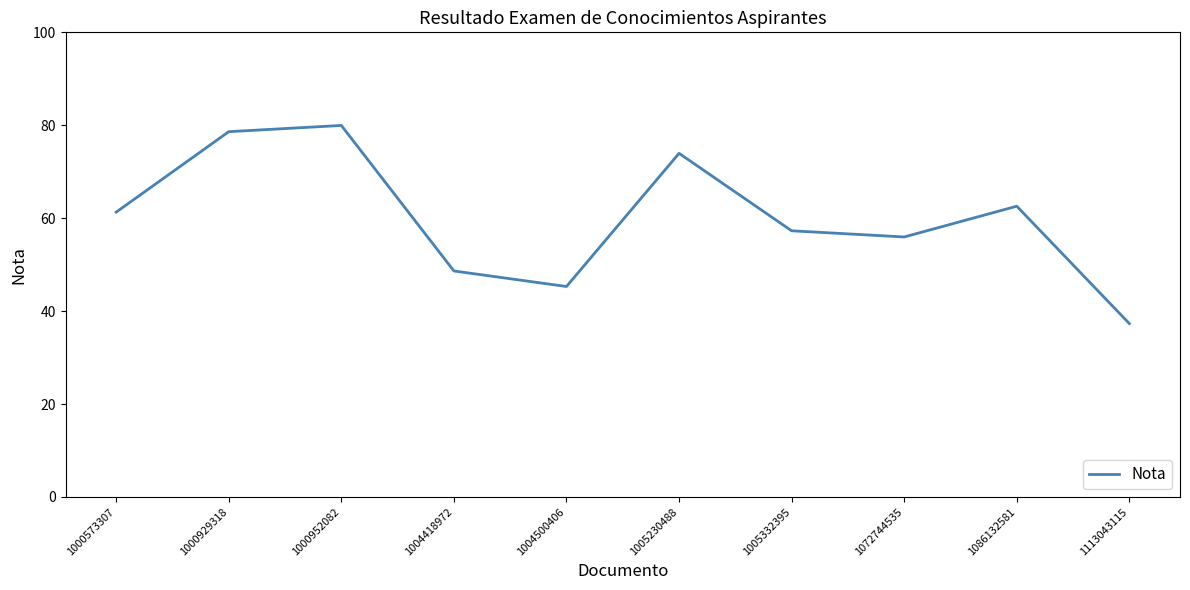

The chart shows a value of 62.6 at 1086132581. True or false?

True